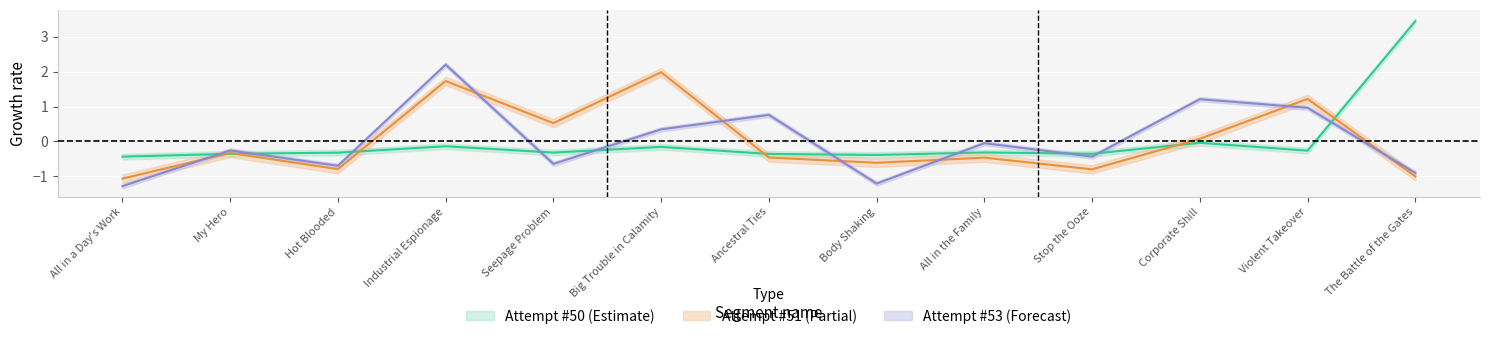

What is the difference between the maximum and minimum values in the Attempt #53's Duration (ms) series?

3.5